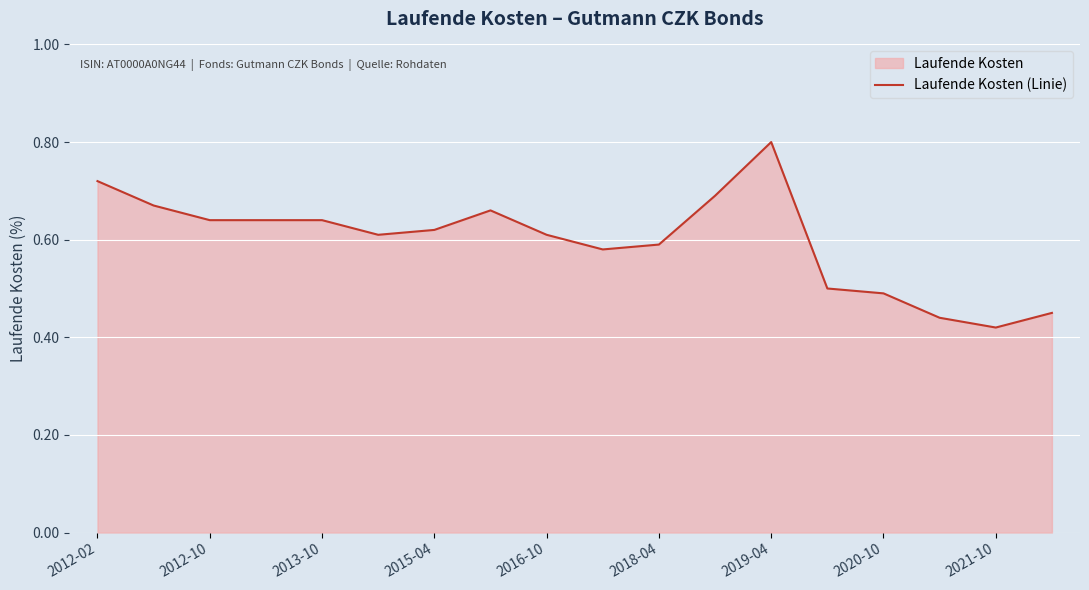

How many lines are shown in the chart?

1